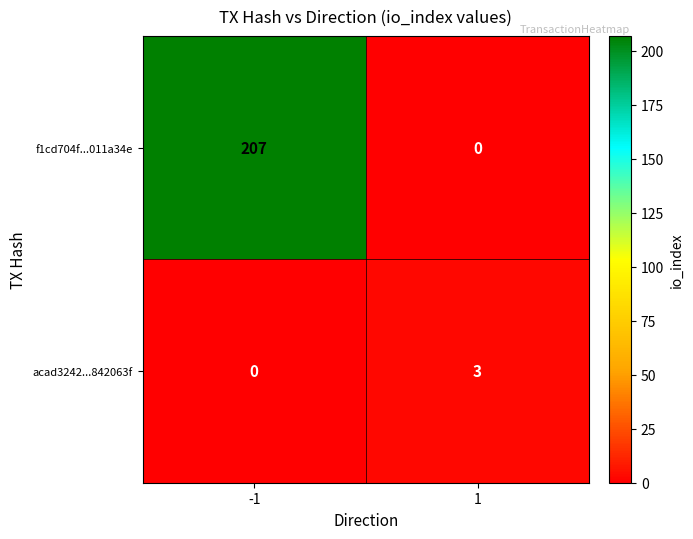

Which series has the largest total across all categories?

f1cd704f...011a34e